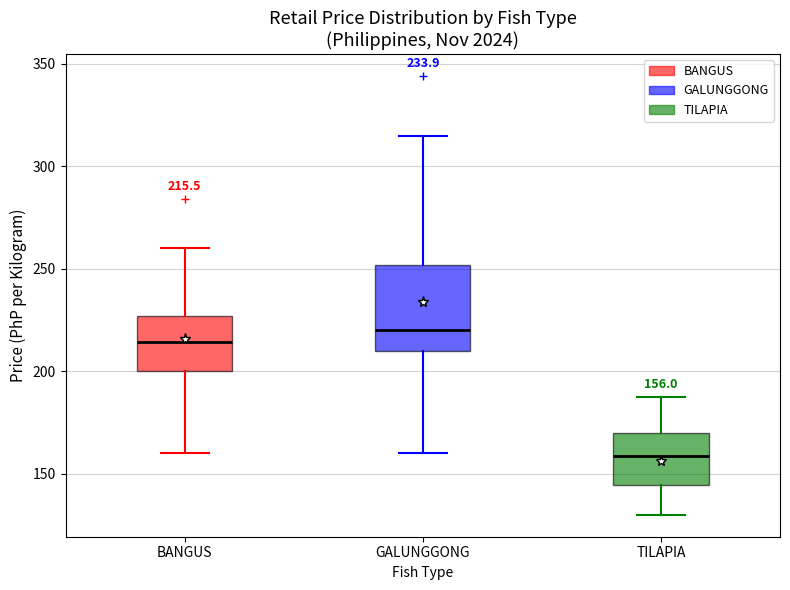

Which box is the tallest, from its lower edge to its upper edge?

GALUNGGONG